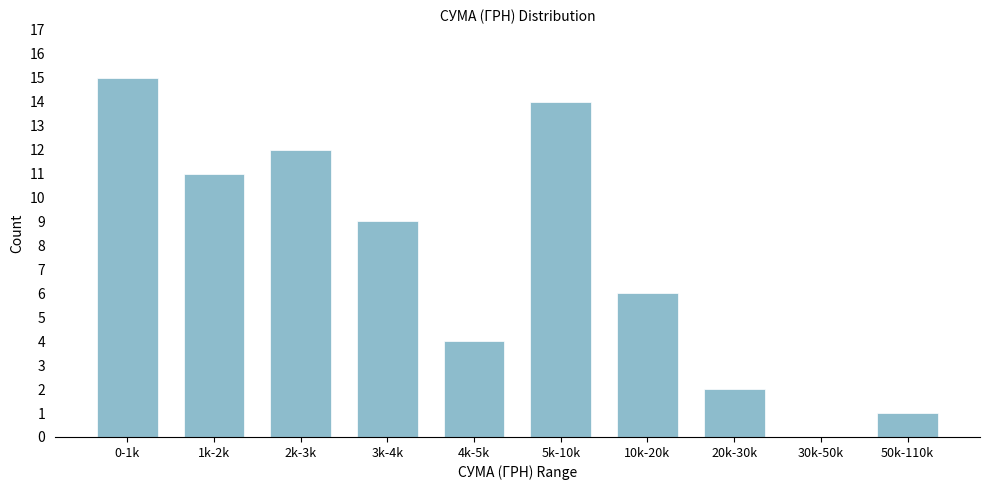

Reading left to right, extract all data points from this chart.

0-1k=15	1k-2k=11	2k-3k=12	3k-4k=9	4k-5k=4	5k-10k=14	10k-20k=6	20k-30k=2	30k-50k=0	50k-110k=1